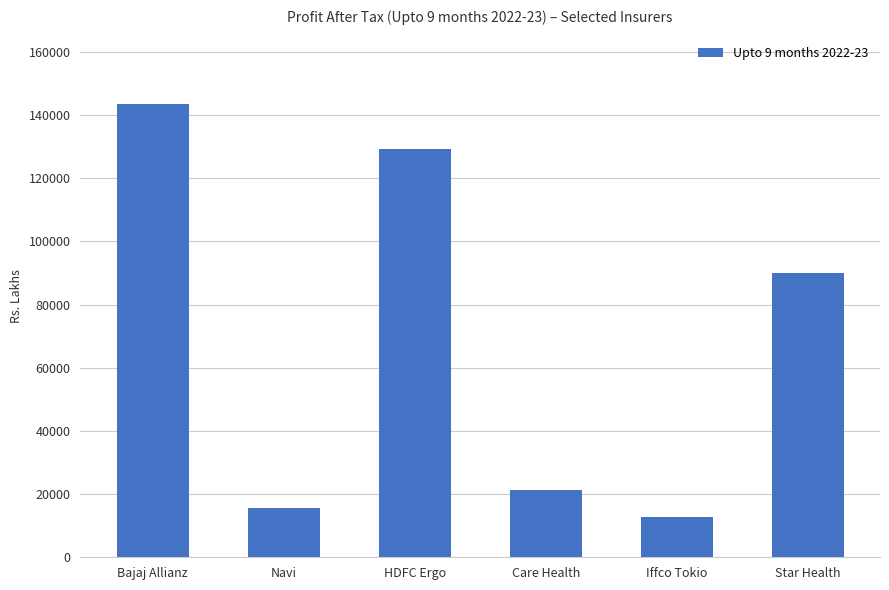

Does the chart contain any negative values?

No